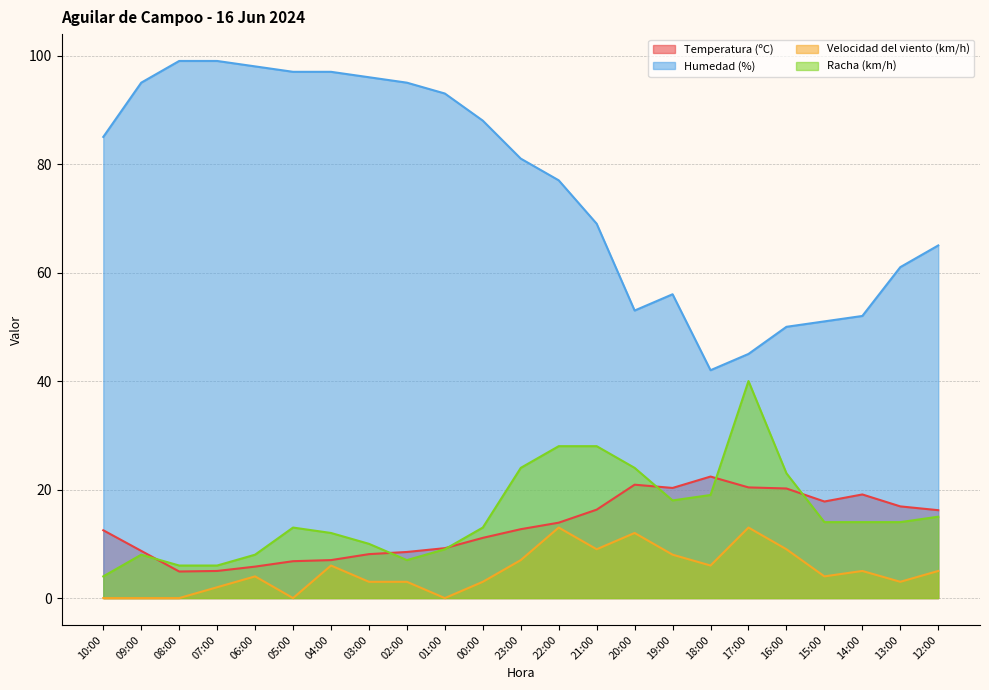

At which category does Velocidad del viento (km/h) reach its first local valley?

05:00